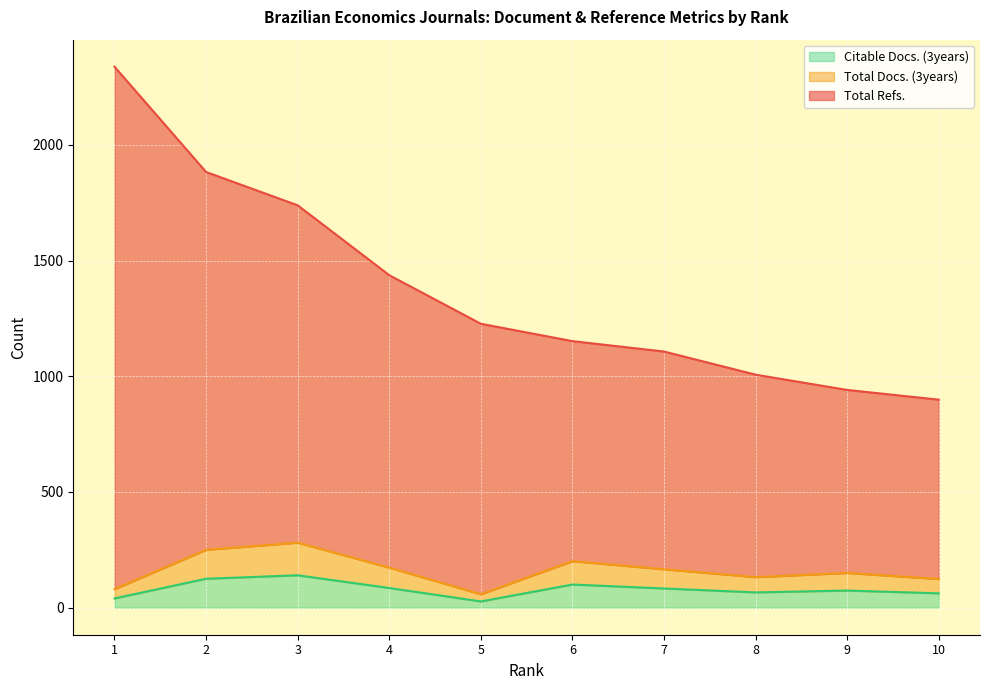

What is the value of the Citable Docs. (3years) point at the 4th from the left?

85